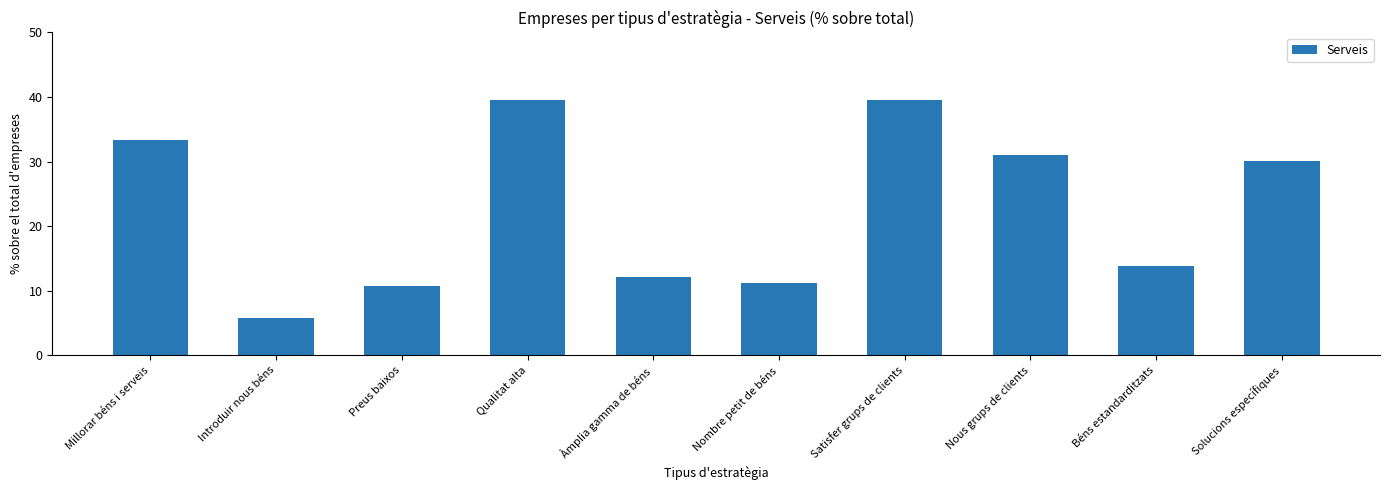

The chart shows a value of 12.2 at Àmplia gamma de béns. True or false?

True